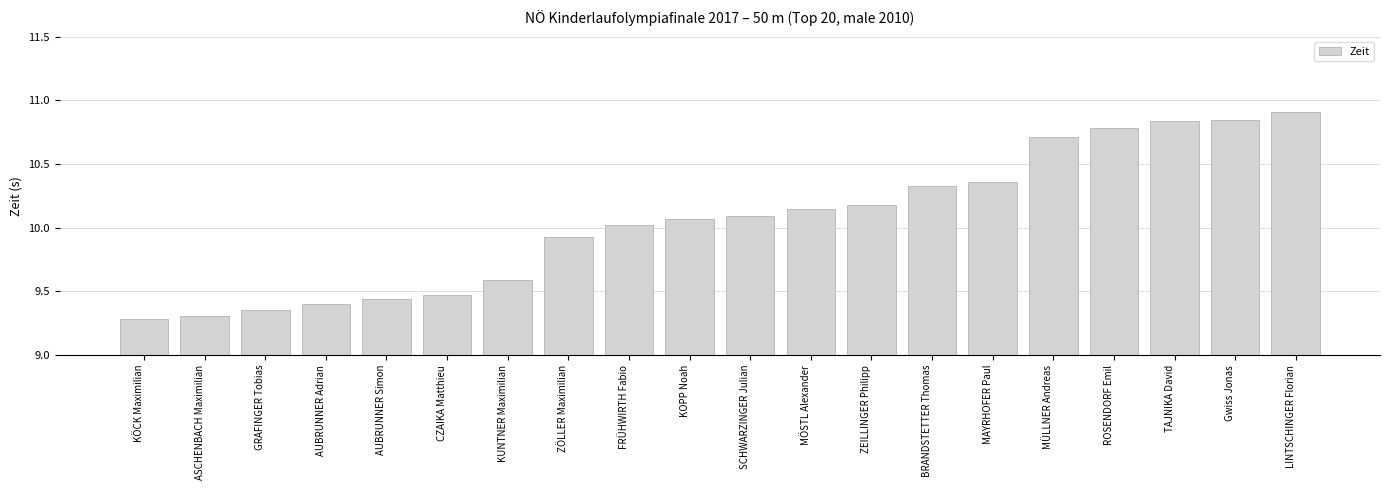

At which label does the data first exceed 10?

FRÜHWIRTH Fabio